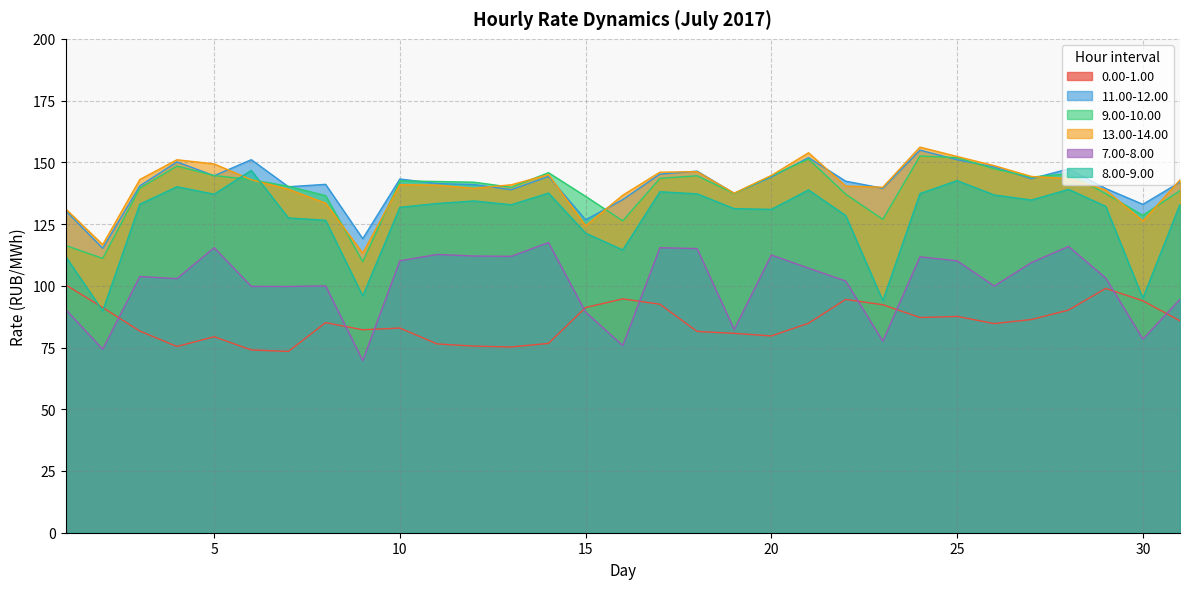

True or false: 11.00-12.00 and 7.00-8.00 intersect in this chart.

False